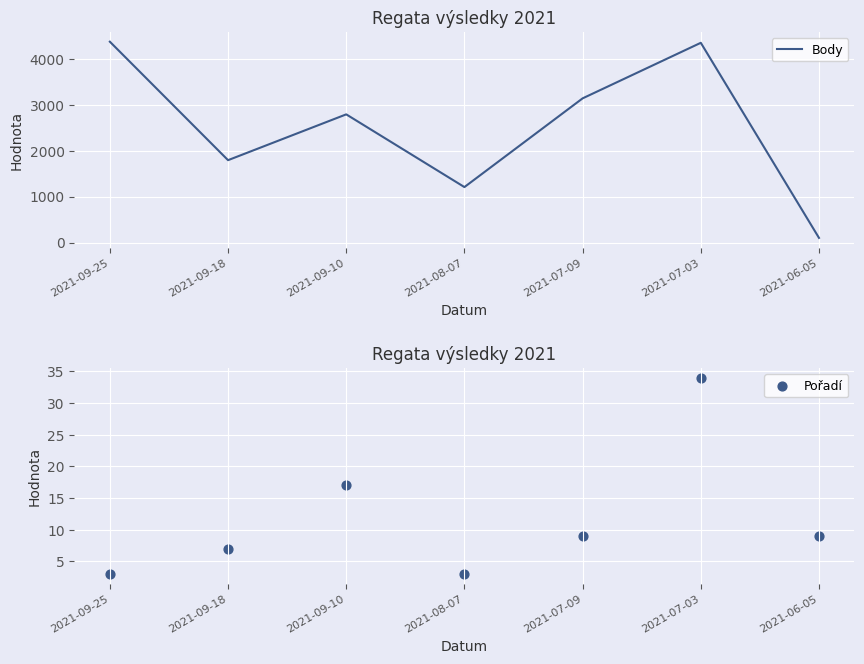

What is the total value across all series at 2021-07-09?

3144